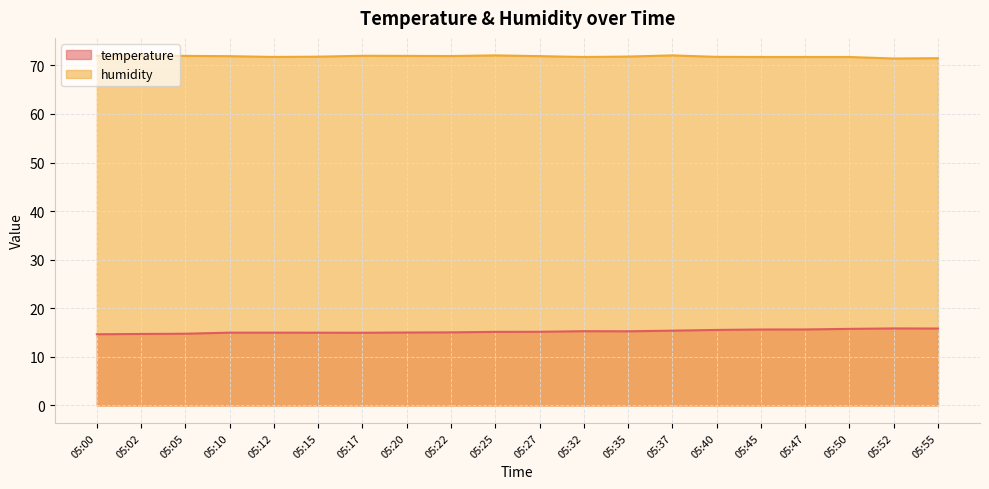

How many values in the temperature series are below 15?

7